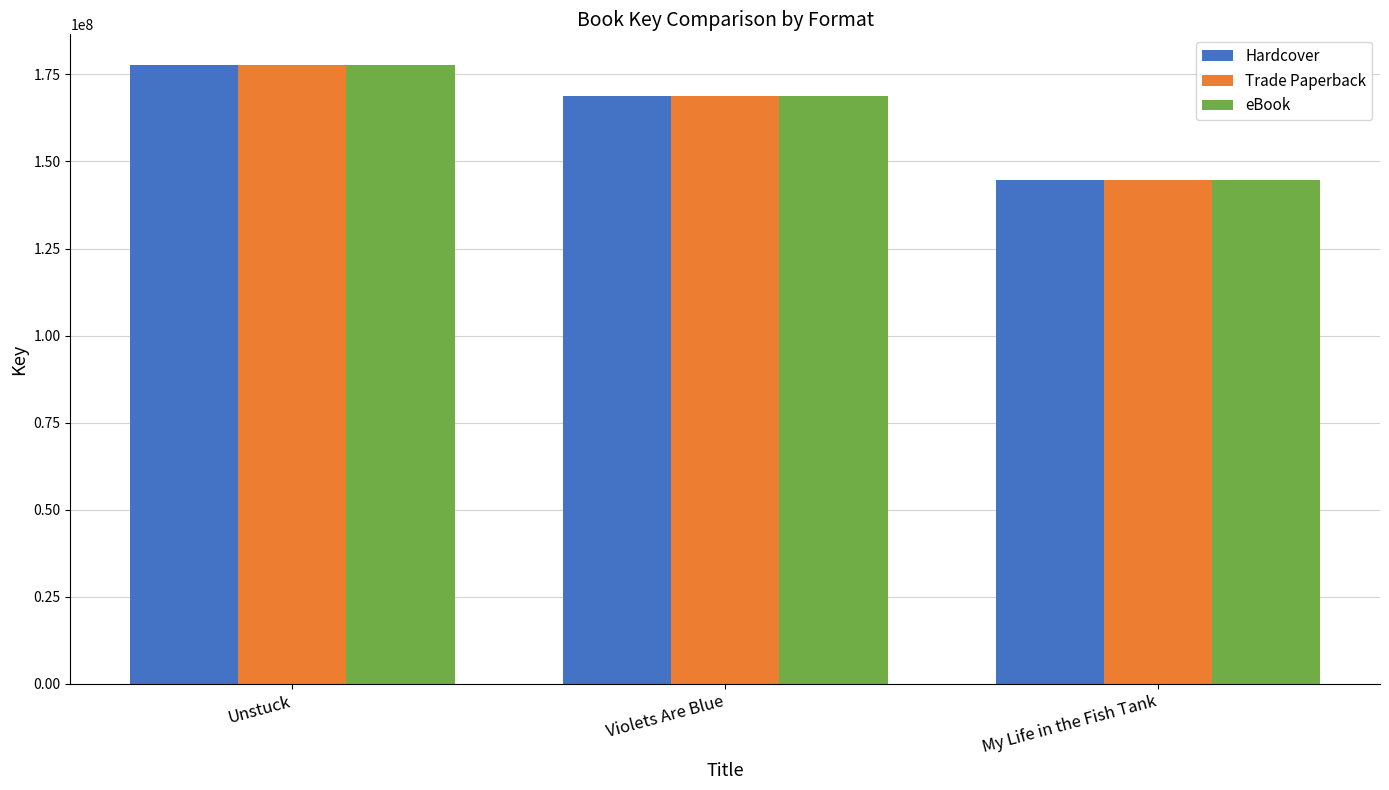

Rank the categories by Trade Paperback value from lowest to highest.

My Life in the Fish Tank, Violets Are Blue, Unstuck